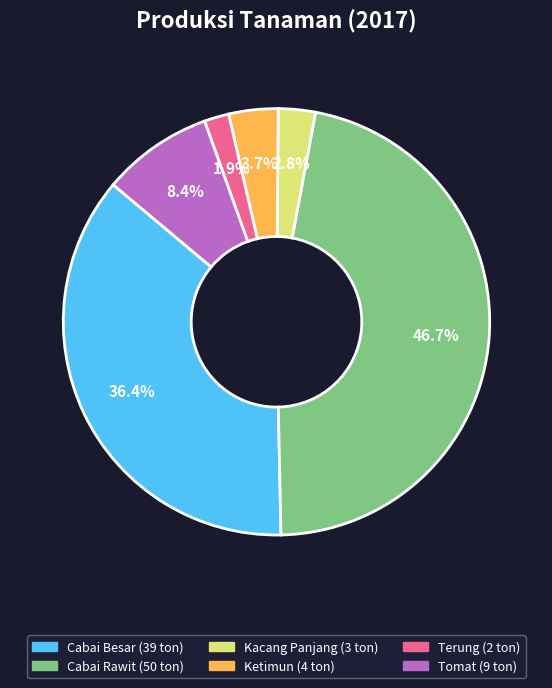

Is it true that Tomat is 8% of the pie?

True